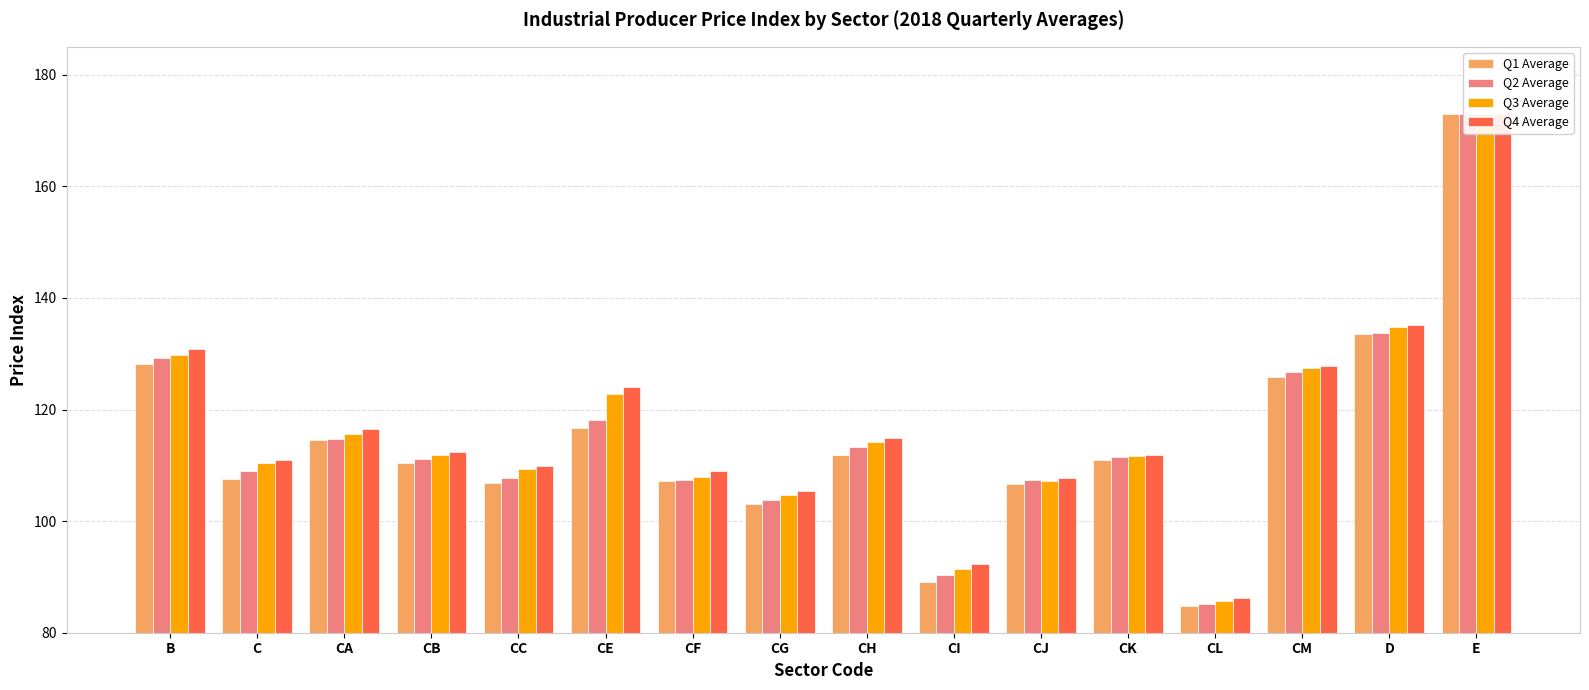

How many distinct data groups are displayed?

4